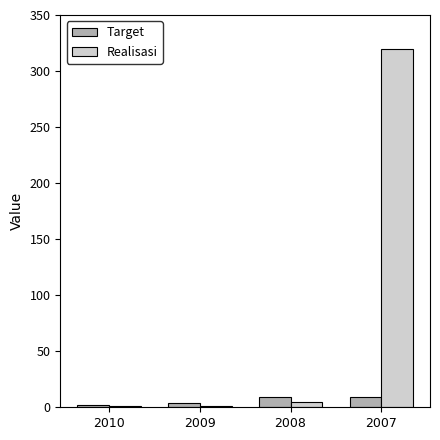

Is it true that Realisasi equals 5.1 at 2008?

True